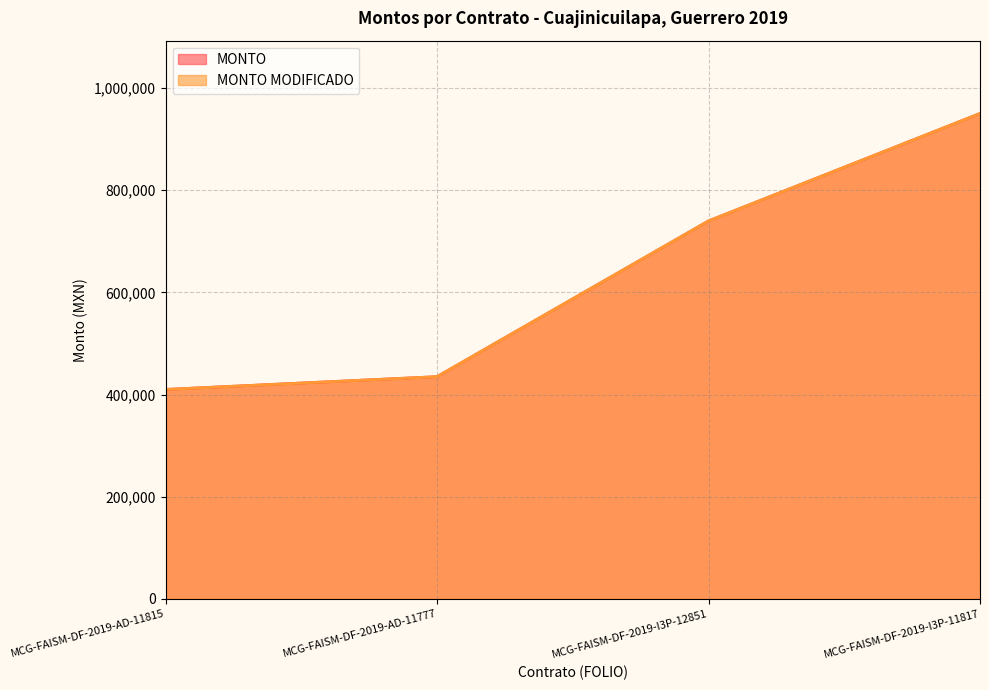

Which series has the widest spread of values?

MONTO